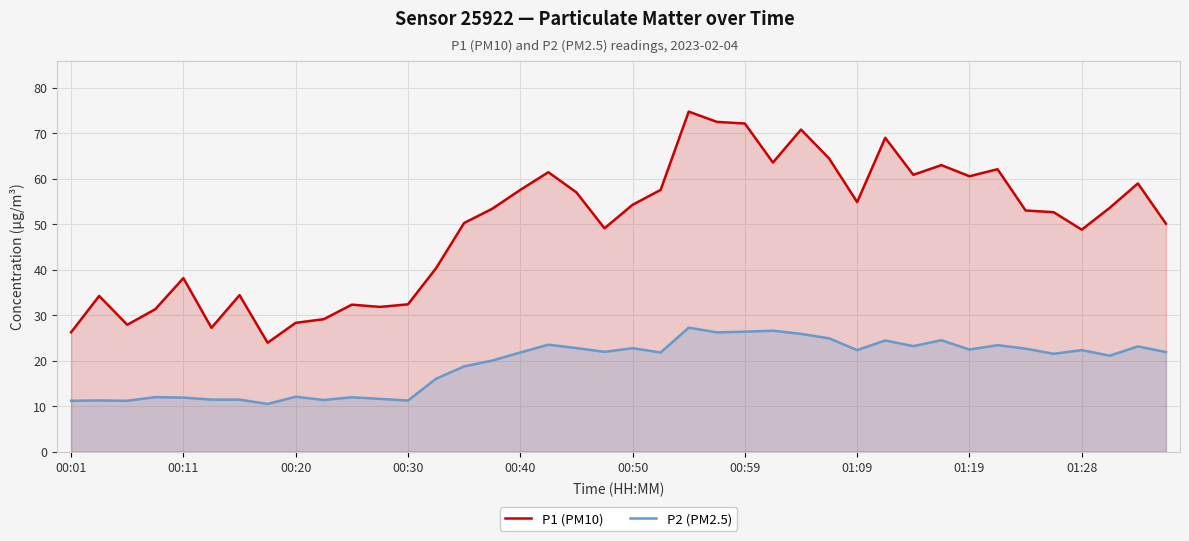

Is it true that P1 (PM10) equals 64.5 at 27?

True